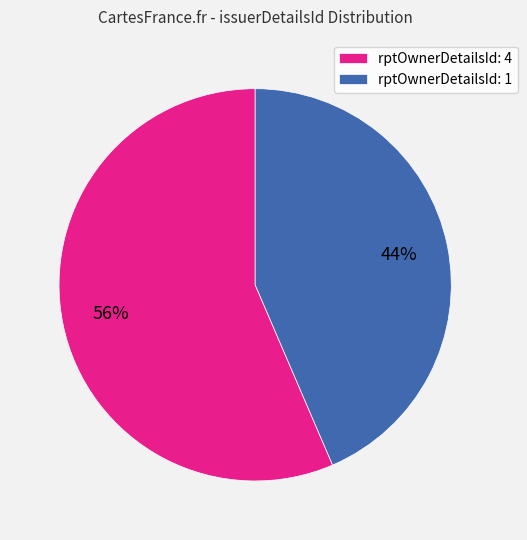

To the nearest percent, what portion does rptOwnerDetailsId: 4 represent?

56%